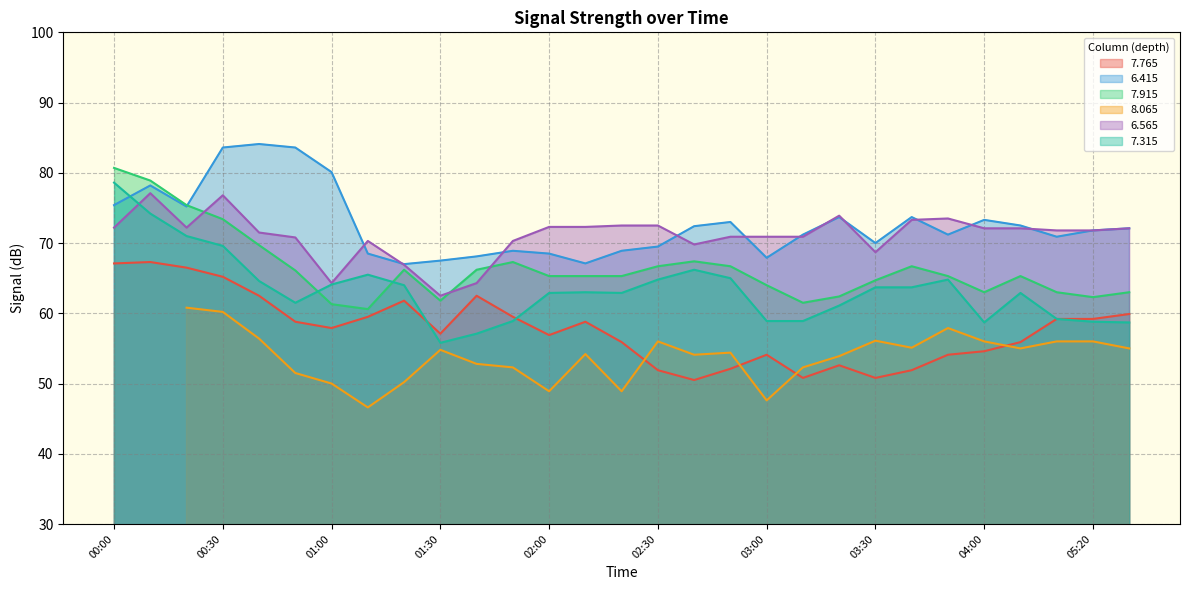

True or false: 6.415 and 7.765 intersect in this chart.

False